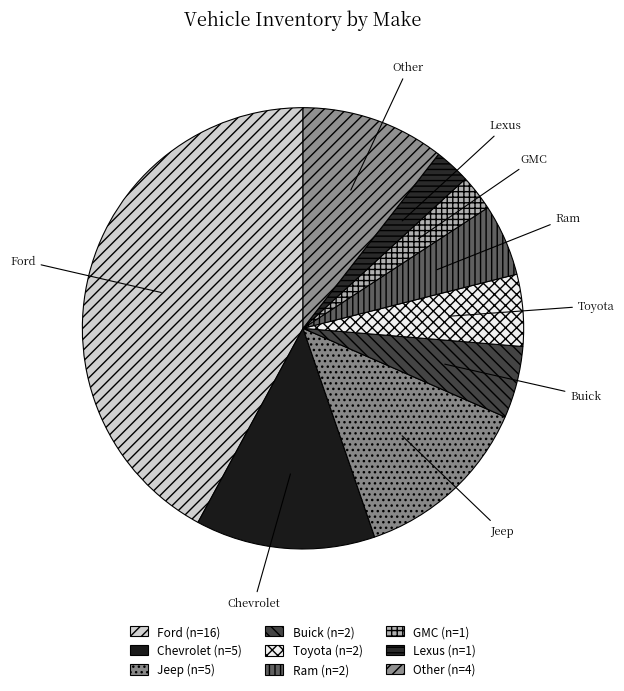

Does any single category account for the majority?

No